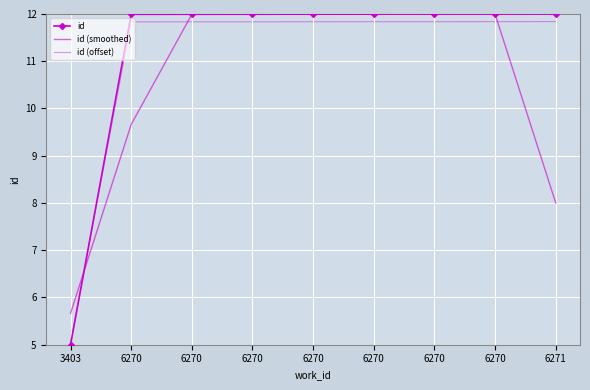

Between 3403 and 6270, which series saw the biggest shift?

id